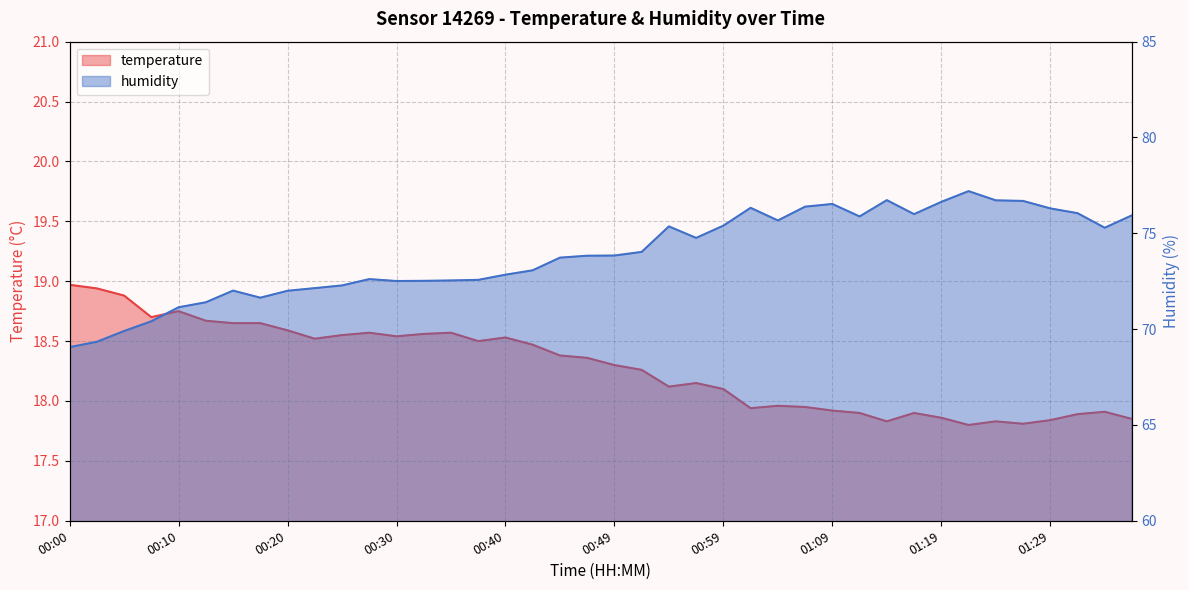

What is the value of the humidity point at the 8th from the left?

71.6